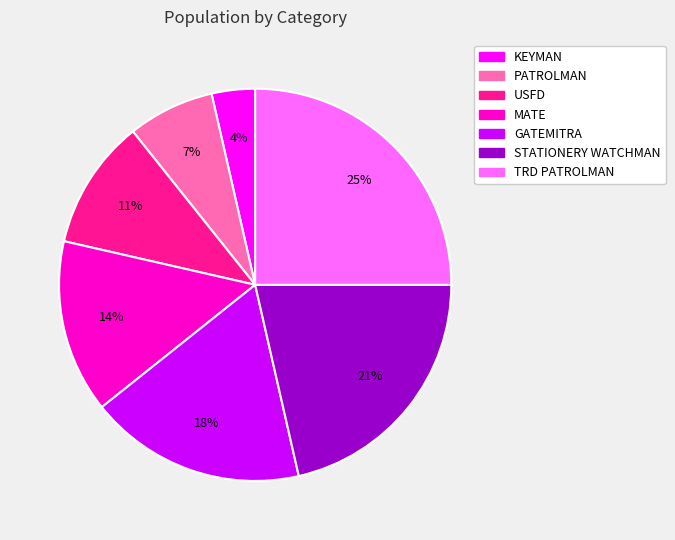

Is there a majority slice in this chart?

No